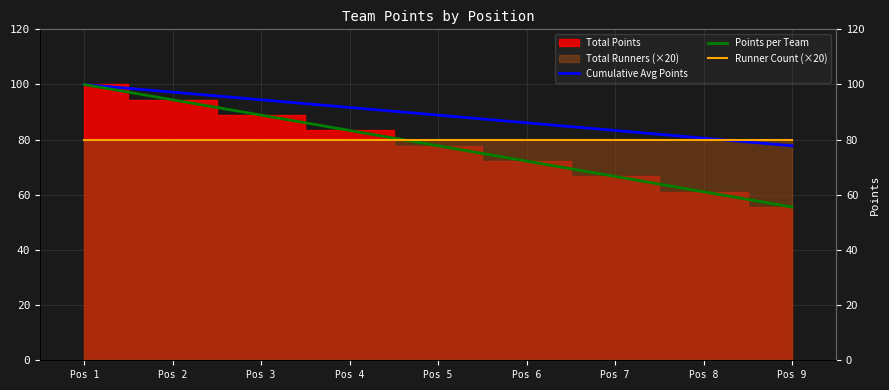

At which category does the chart reach its minimum across all series?

Pos 9